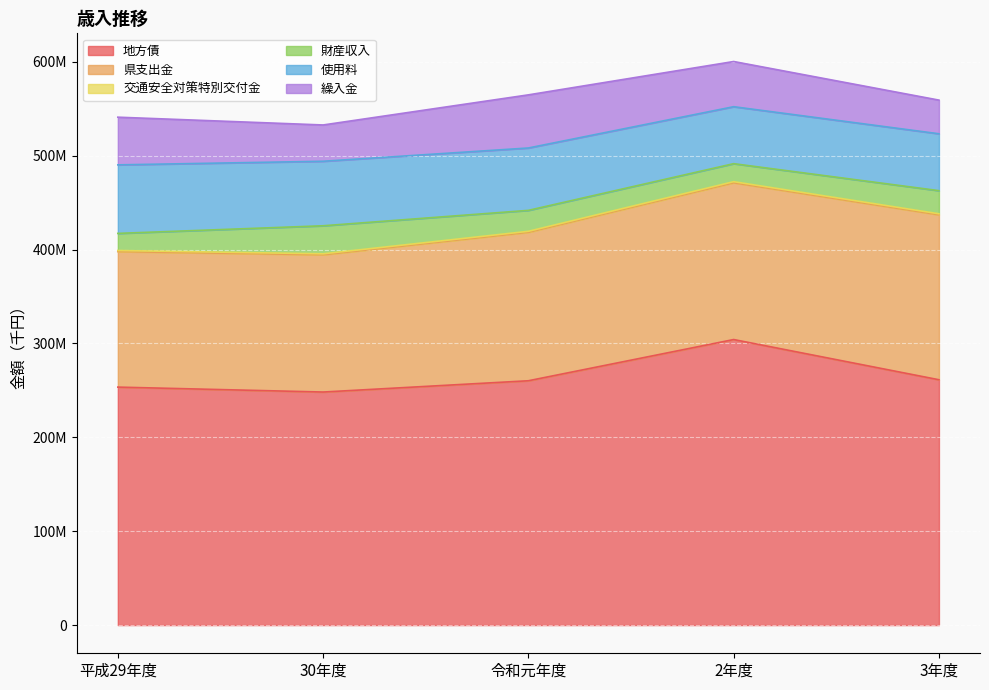

What is the difference between the maximum and minimum values in the 交通安全対策特別交付金 series?

108618